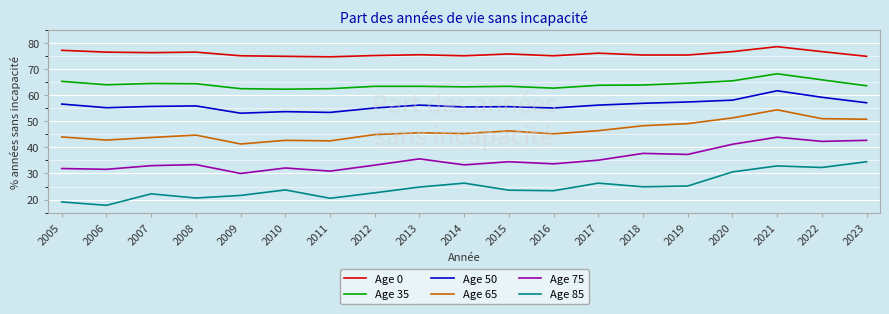

What are all the series names shown in the legend?

Age 0, Age 35, Age 50, Age 65, Age 75, Age 85